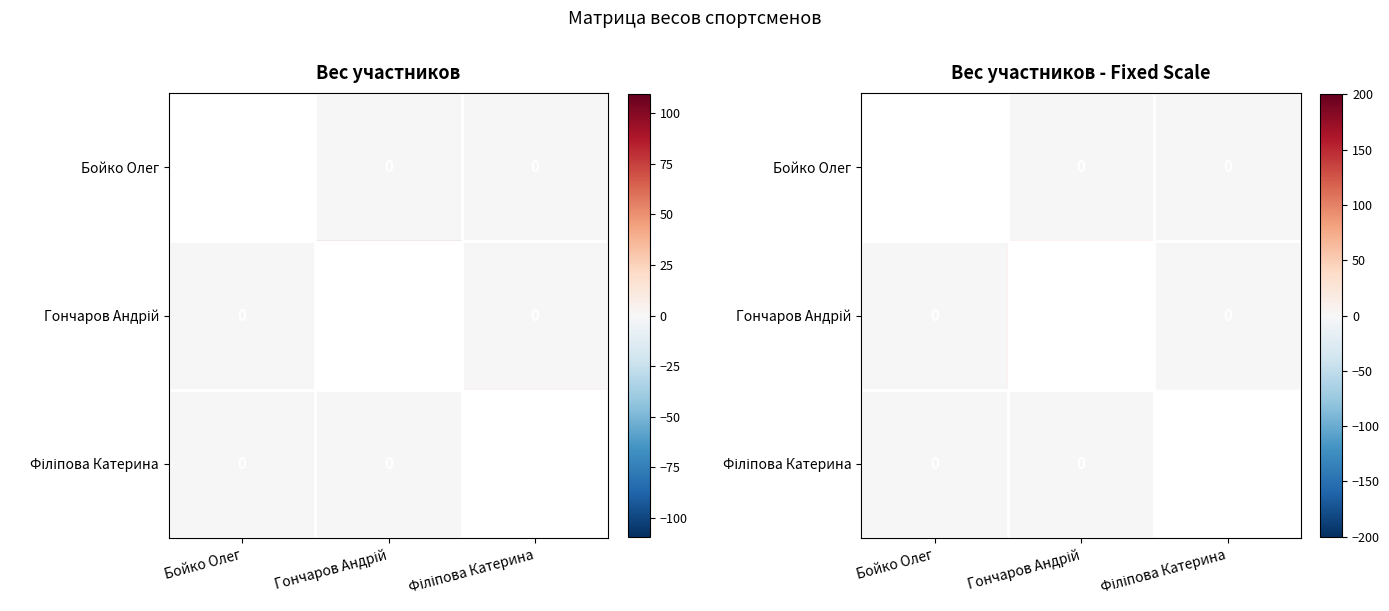

Rank the series by their average value, from lowest to highest.

Філіпова Катерина, Бойко Олег, Гончаров Андрій